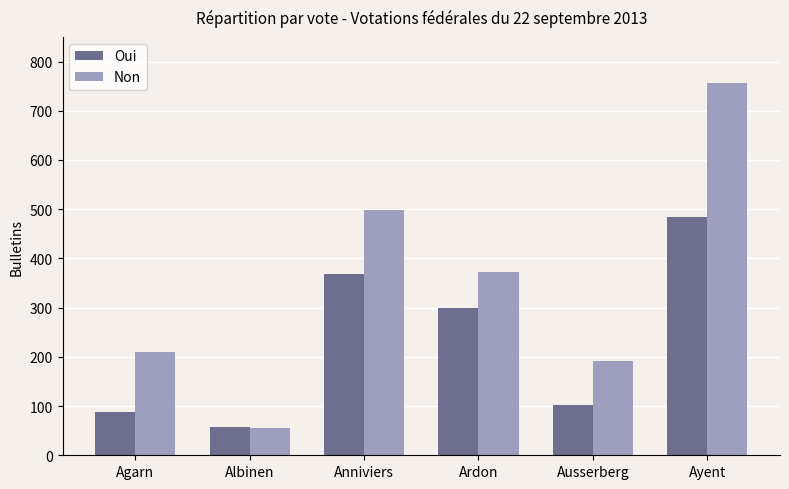

Is it true that Oui equals 88 at Agarn?

True